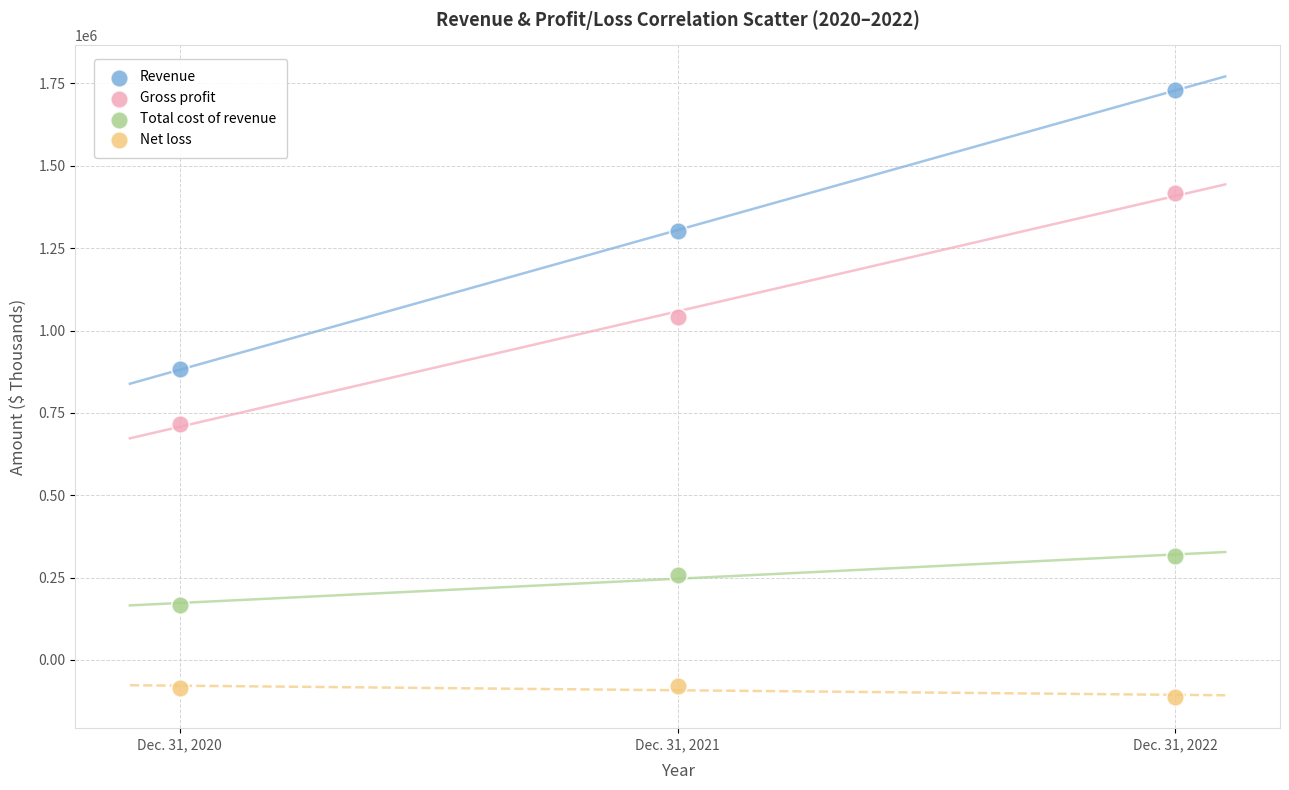

Which series reaches the maximum Y coordinate?

Revenue